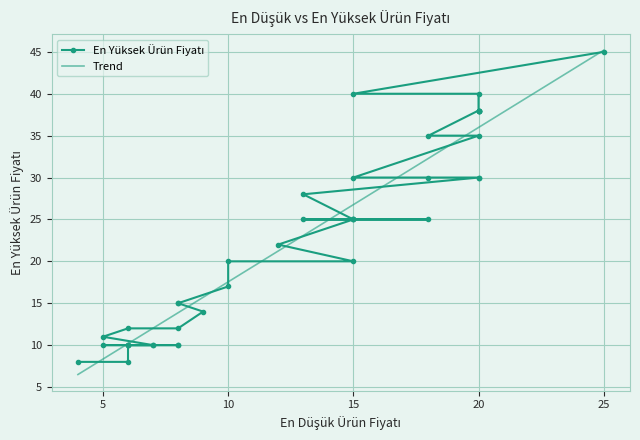

How many values in the Trend series are below 23?

19